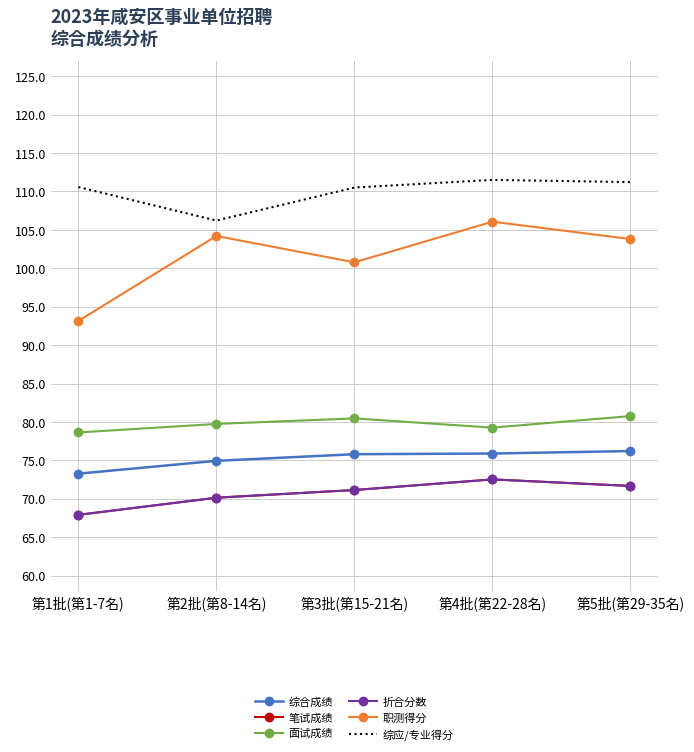

At which category does the chart reach its minimum across all series?

第1批(第1-7名)